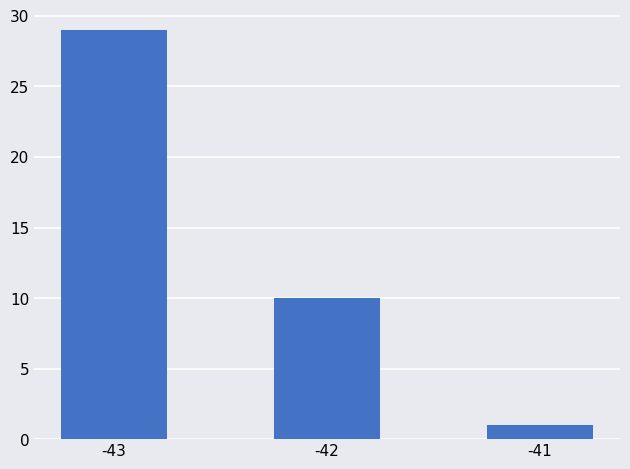

True or false: the data shows 10 at -42.

True